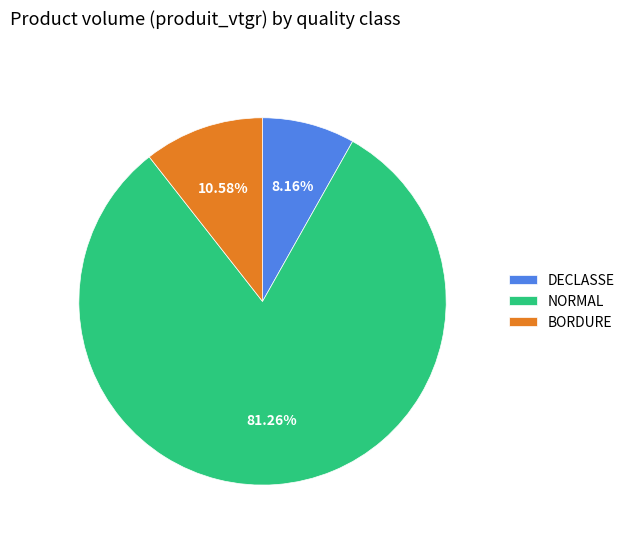

Is the sum of NORMAL and DECLASSE greater than half?

Yes